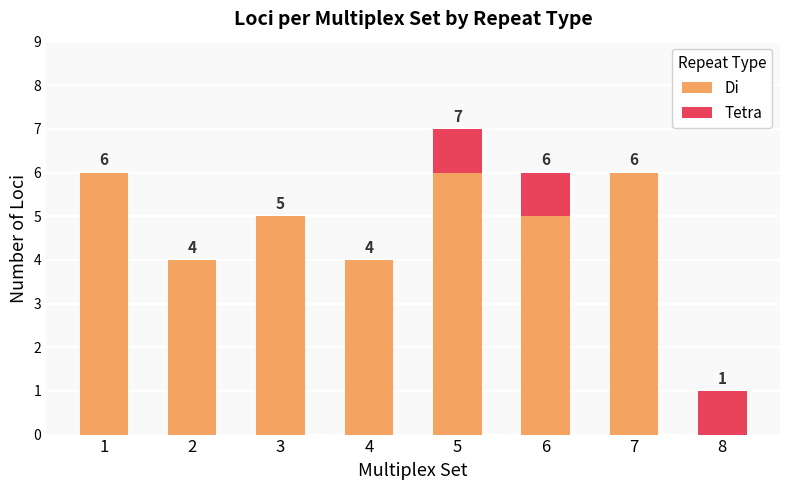

How many series are shown in this chart?

2